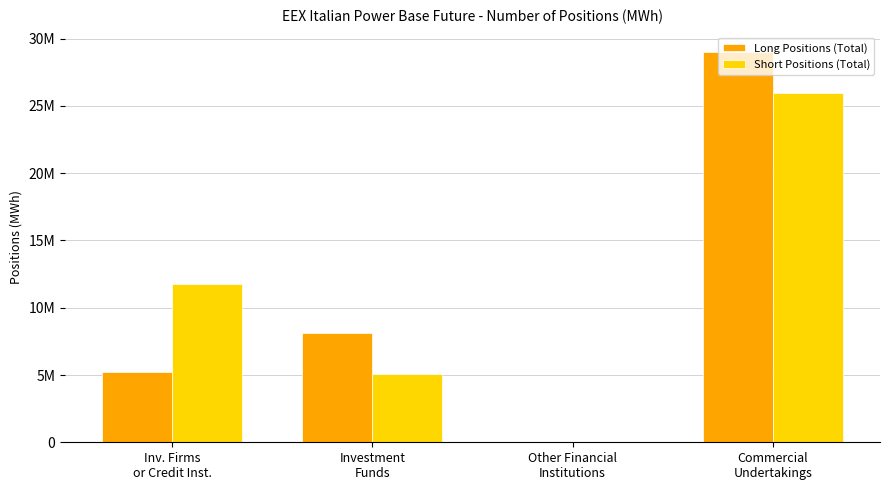

Is it true that Short Positions (Total) equals 5047502 at Investment
Funds?

True